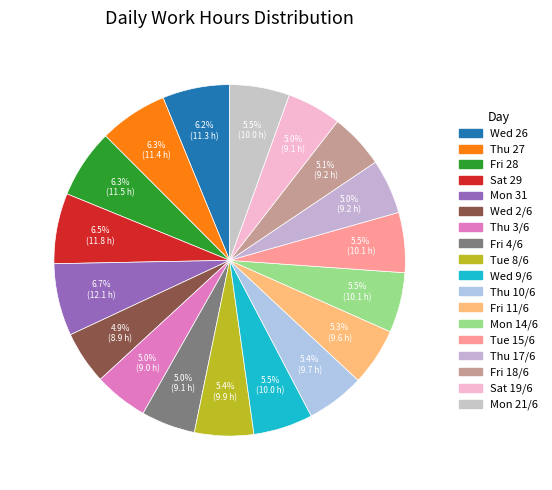

How many slices are in this pie chart?

18